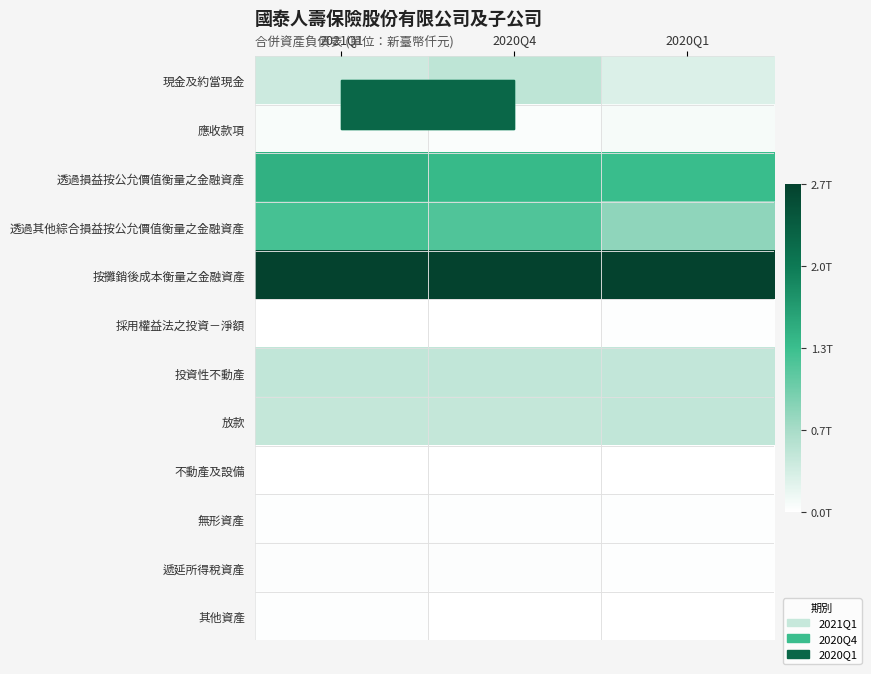

Reading left to right, list all the values displayed in this chart.

現金及約當現金: 2021Q1=415502232	2020Q4=515120301	2020Q1=301947069
應收款項: 2021Q1=85592724	2020Q4=69178243	2020Q1=101327052
透過損益按公允價值衡量之金融資產: 2021Q1=1479668365	2020Q4=1397135509	2020Q1=1365971667
透過其他綜合損益按公允價值衡量之金融資產: 2021Q1=1282496178	2020Q4=1222686258	2020Q1=838174006
按攤銷後成本衡量之金融資產: 2021Q1=2649979560	2020Q4=2652985443	2020Q1=2670253918
採用權益法之投資－淨額: 2021Q1=29764320	2020Q4=29380517	2020Q1=44354868
投資性不動產: 2021Q1=503614194	2020Q4=500823483	2020Q1=488335697
放款: 2021Q1=475729823	2020Q4=479791100	2020Q1=496946183
不動產及設備: 2021Q1=29567508	2020Q4=29453426	2020Q1=32173038
無形資產: 2021Q1=43642481	2020Q4=44070838	2020Q1=40782326
遞延所得稅資產: 2021Q1=56200824	2020Q4=56690743	2020Q1=40218385
其他資產: 2021Q1=43105012	2020Q4=32536037	2020Q1=36499918